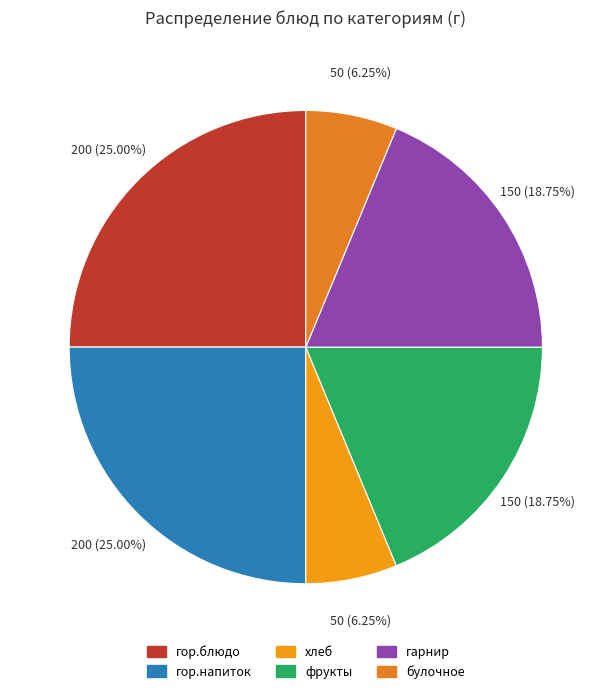

How many slices are in this pie chart?

6